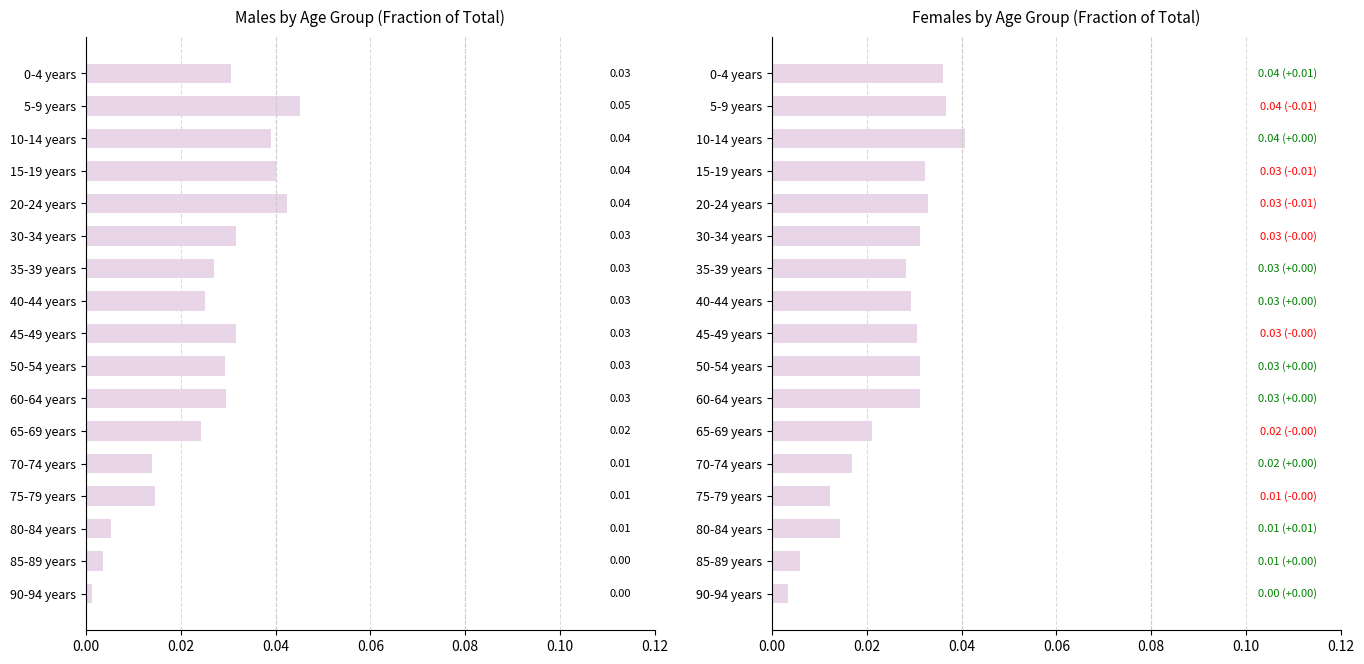

What is the sum of all Males values?

0.4